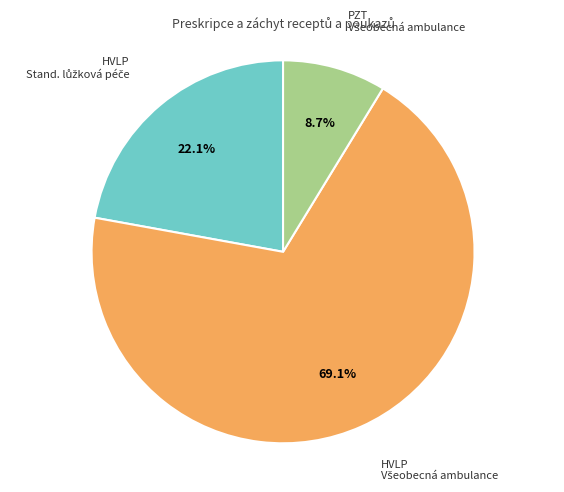

Is there any slice that represents more than half of the pie?

Yes